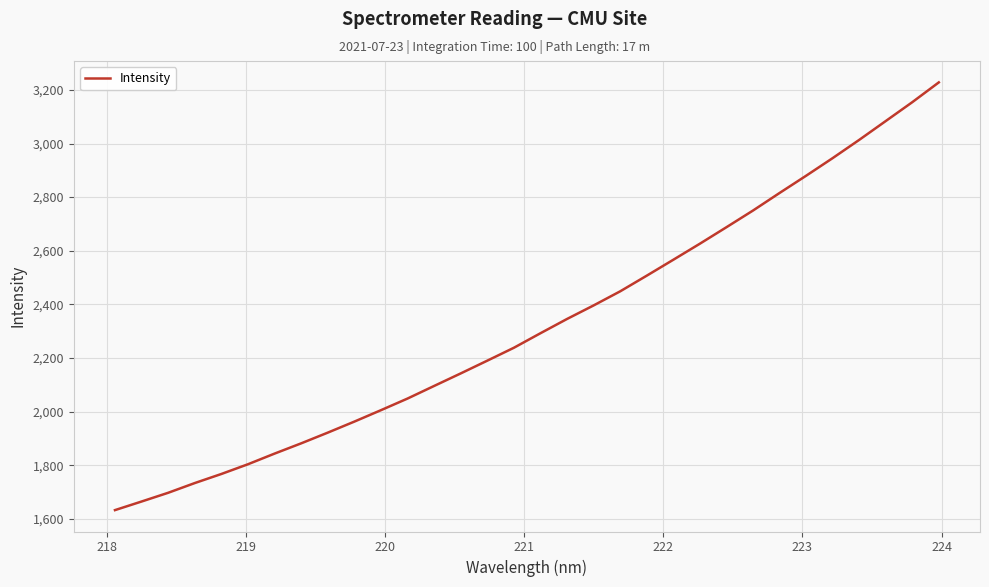

What is the maximum value shown in the chart?

3228.1